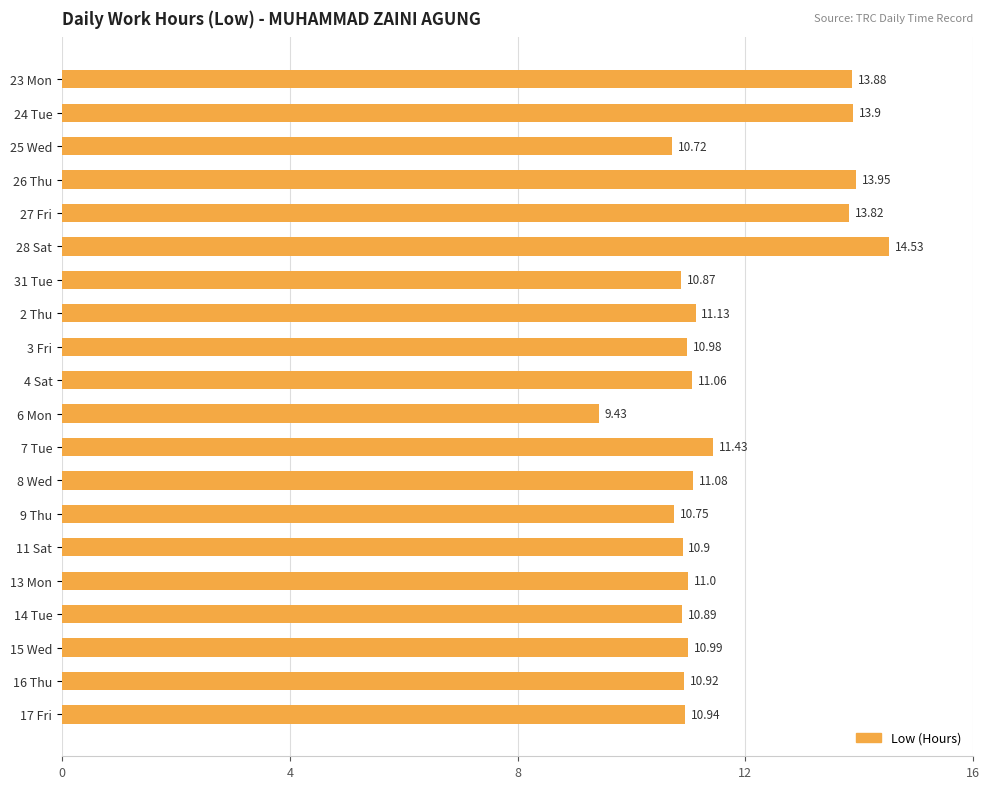

List the labels in order of value, smallest first.

6 Mon, 25 Wed, 9 Thu, 31 Tue, 14 Tue, 11 Sat, 16 Thu, 17 Fri, 3 Fri, 15 Wed, 13 Mon, 4 Sat, 8 Wed, 2 Thu, 7 Tue, 27 Fri, 23 Mon, 24 Tue, 26 Thu, 28 Sat